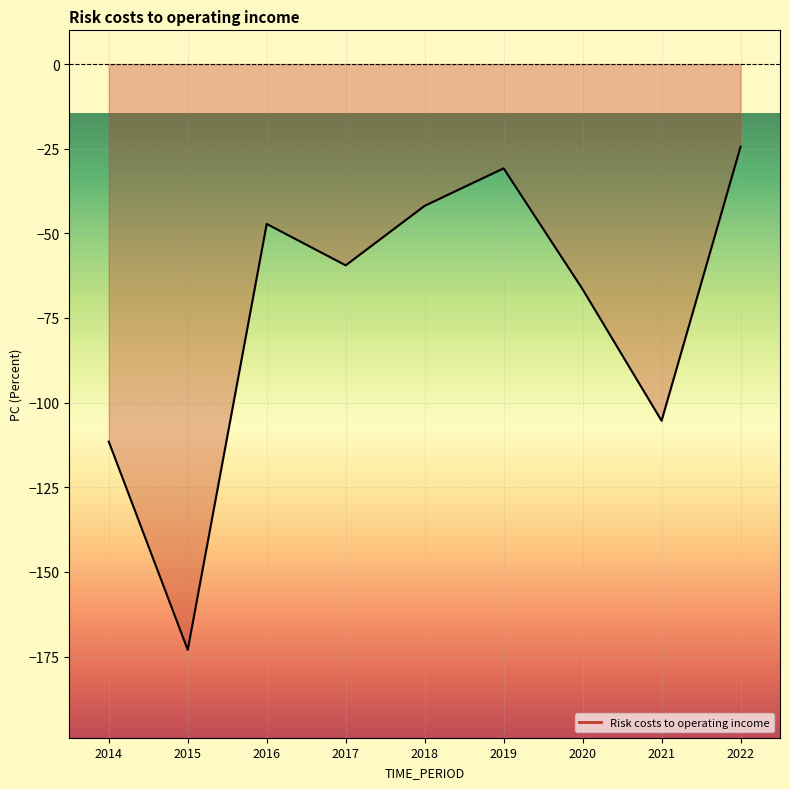

What is the change in value from 2018 to 2019?

+11.1